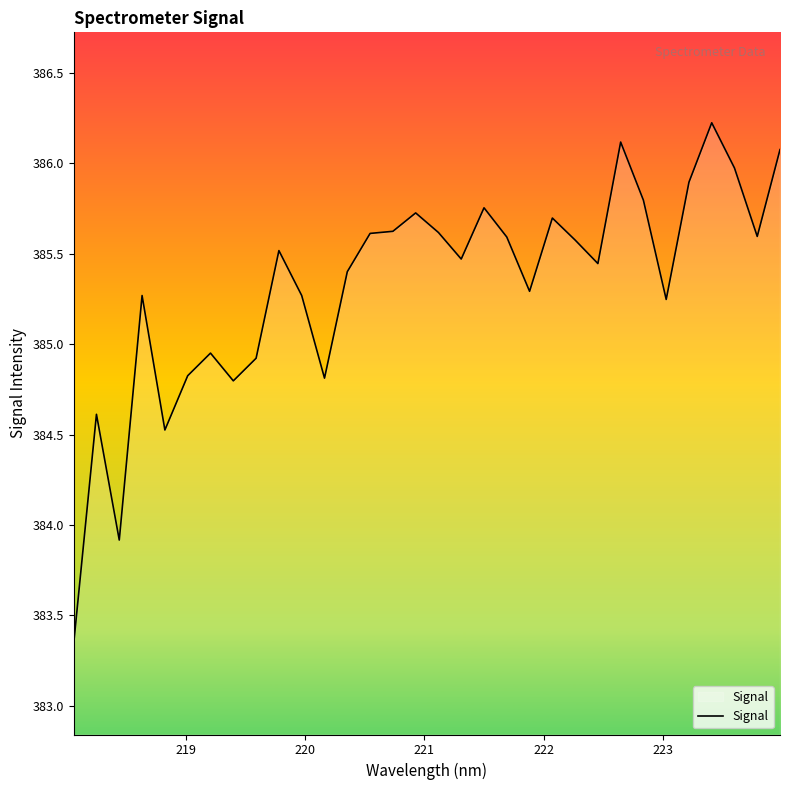

What is the greatest value displayed?

386.2